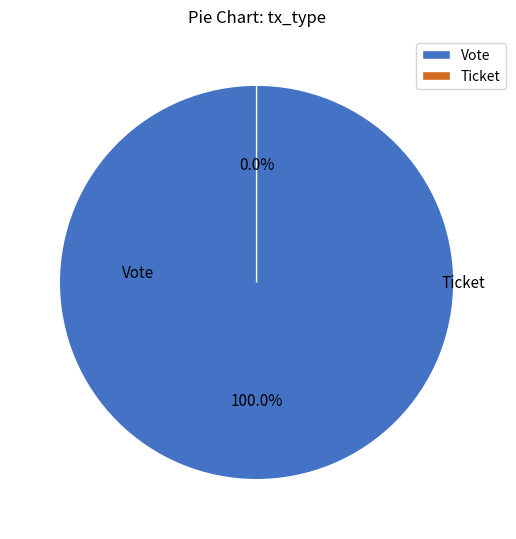

To the nearest percent, what is the difference between the Ticket and Vote slice percentages?

100%